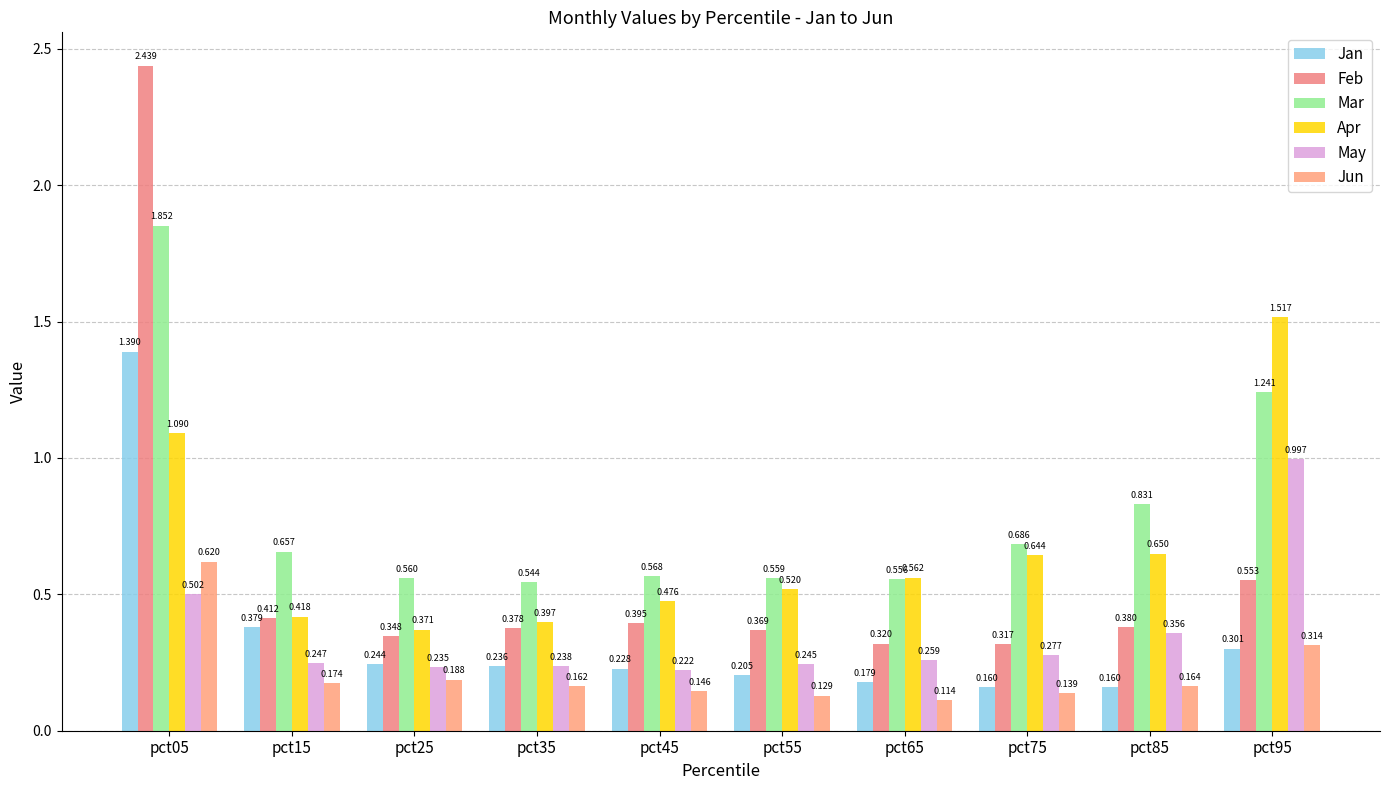

Rank the categories by Apr value from highest to lowest.

pct95, pct05, pct85, pct75, pct65, pct55, pct45, pct15, pct35, pct25